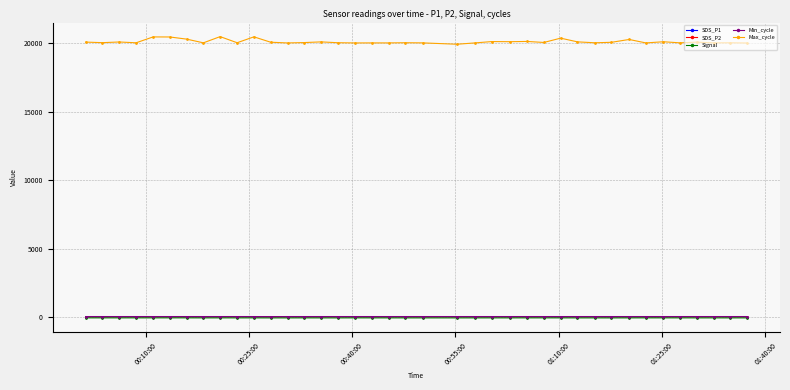

Which series has the widest spread of values?

Max_cycle